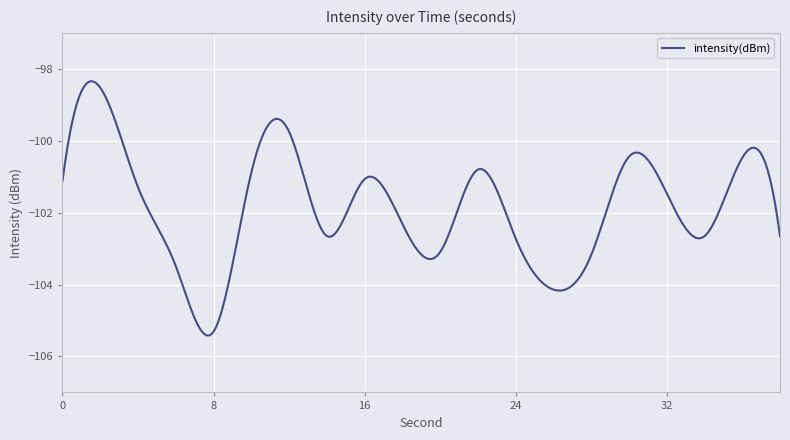

What is the minimum value shown in the chart?

-105.4